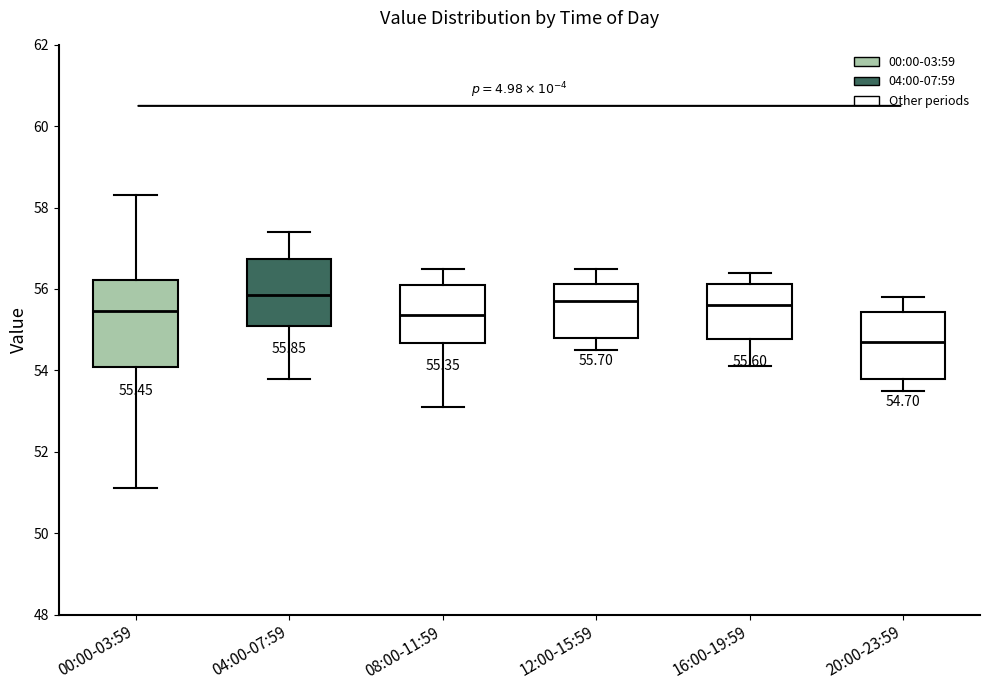

Which box is the tallest, from its lower edge to its upper edge?

00:00-03:59